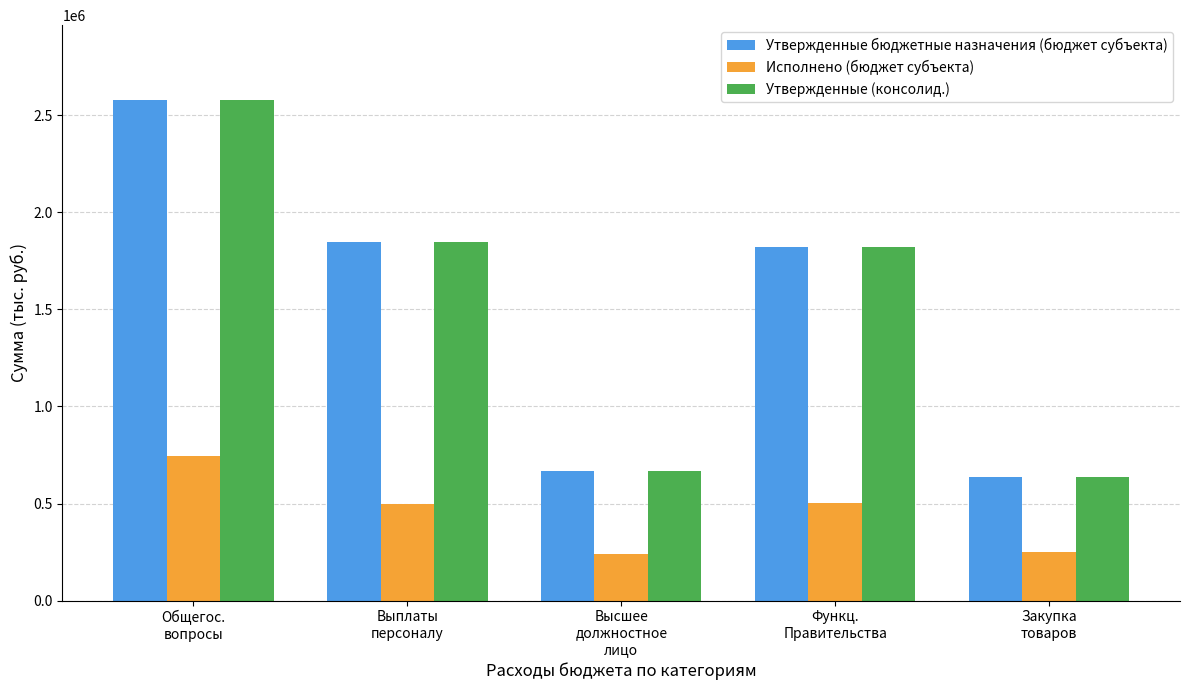

What is the minimum value for Утвержденные (консолид.)?

637800.0